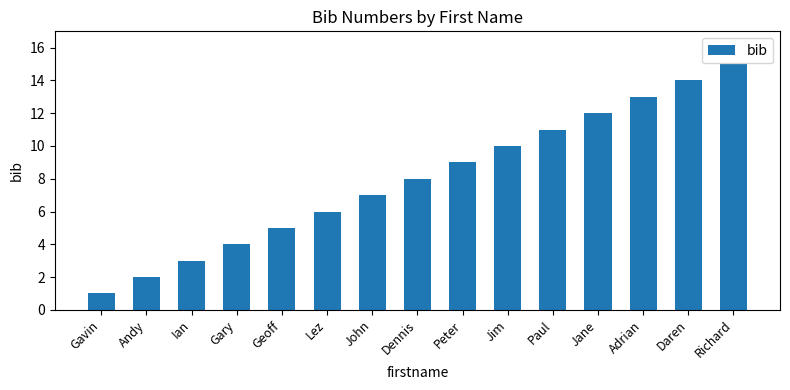

Reading left to right, transcribe all the data shown in this chart.

Gavin=1	Andy=2	Ian=3	Gary=4	Geoff=5	Lez=6	John=7	Dennis=8	Peter=9	Jim=10	Paul=11	Jane=12	Adrian=13	Daren=14	Richard=15